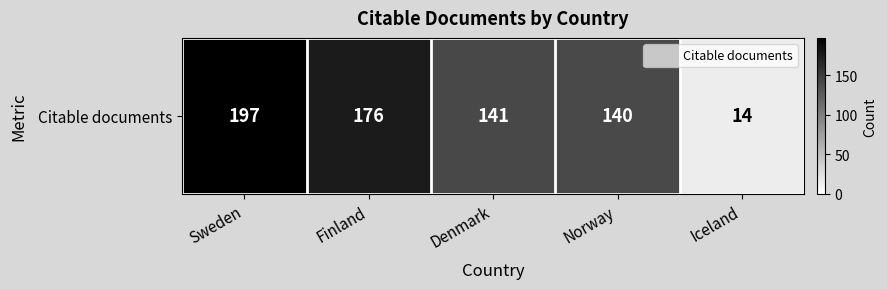

What is the sum of all values?

668